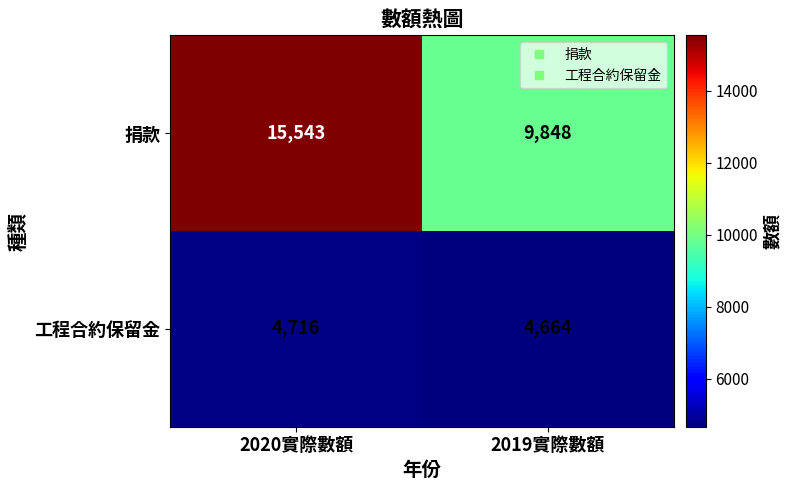

What is the greatest value displayed?

15543